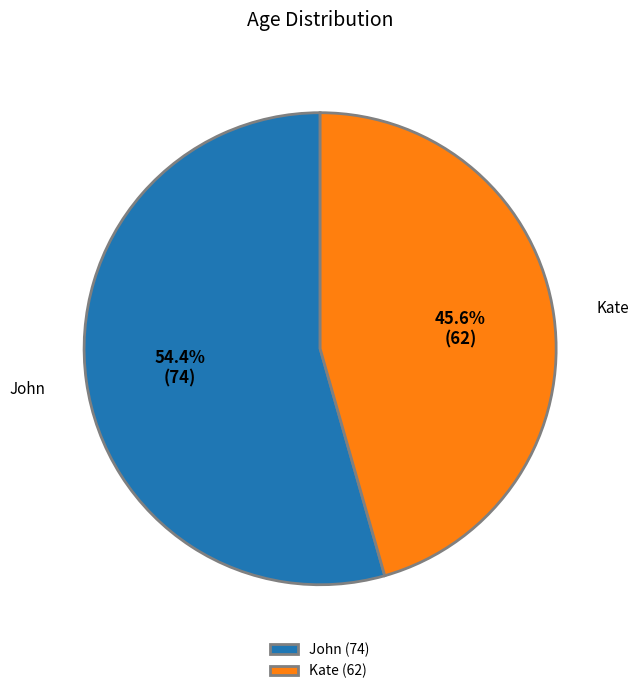

Does any single category account for the majority?

Yes